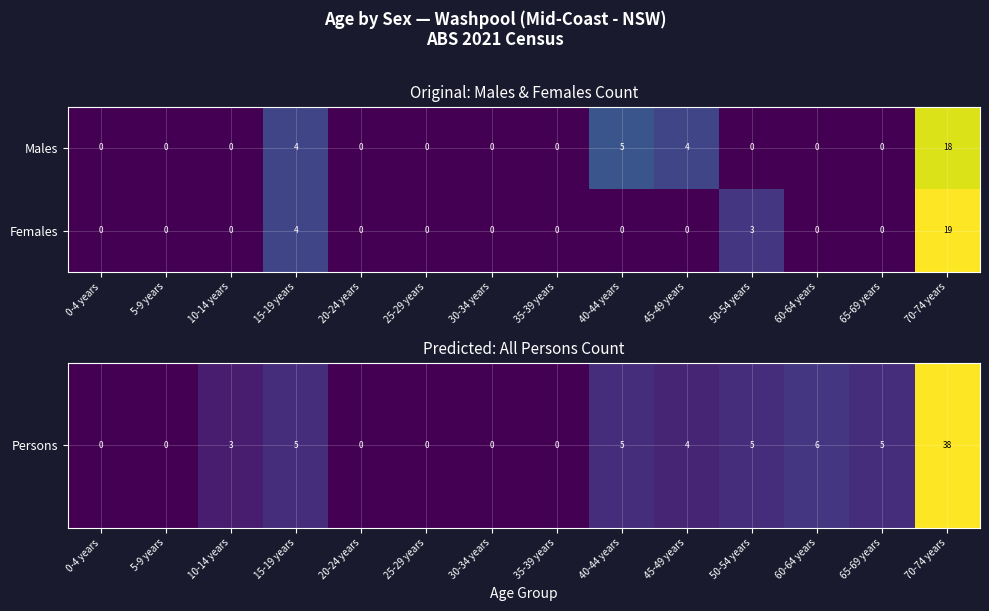

Rank the series by their maximum value, from lowest to highest.

Males, Females